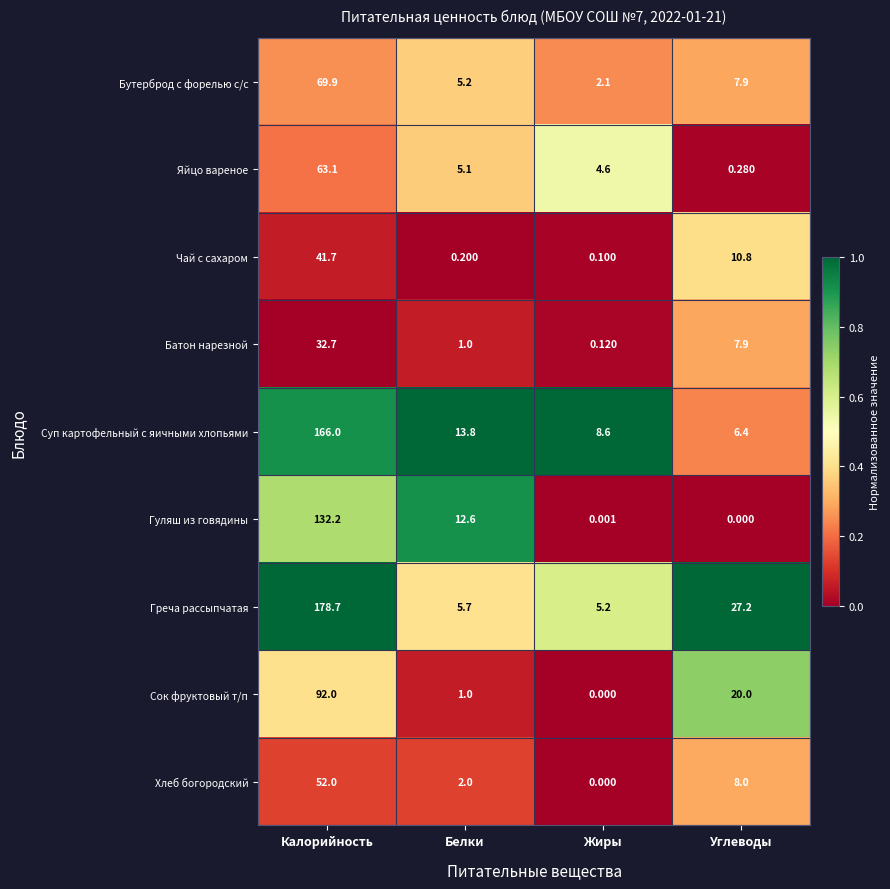

Which series has the largest total across all categories?

Греча рассыпчатая